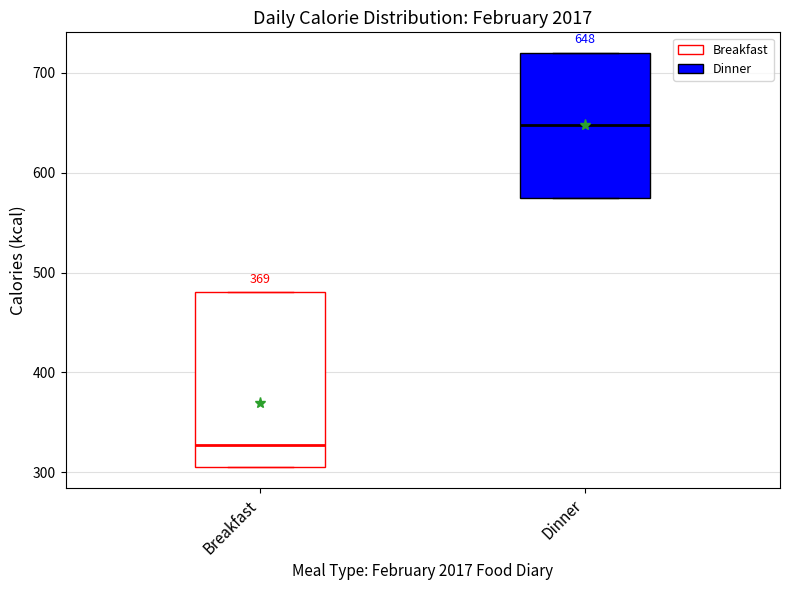

Which box is the tallest, from its lower edge to its upper edge?

Breakfast